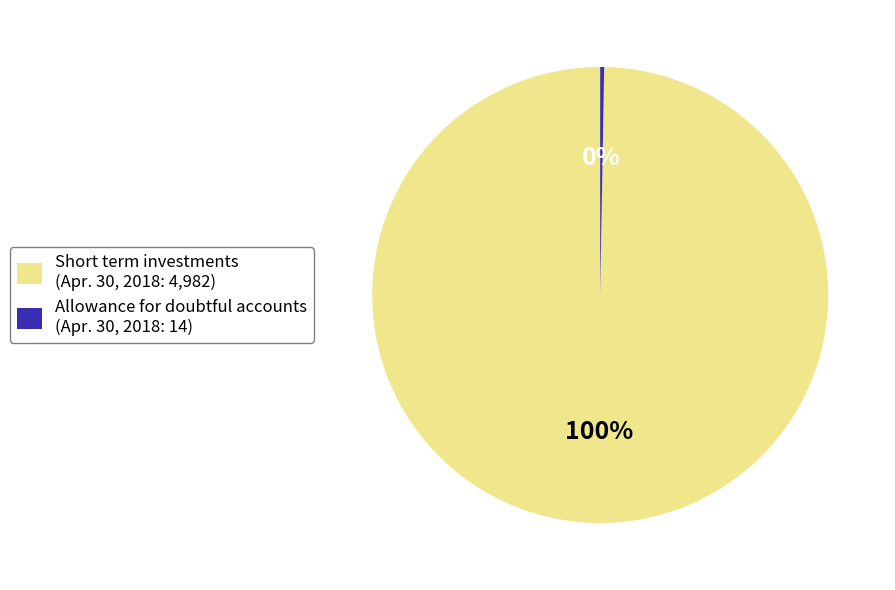

True or false: Allowance for doubtful accounts accounts for 6% of the total.

False